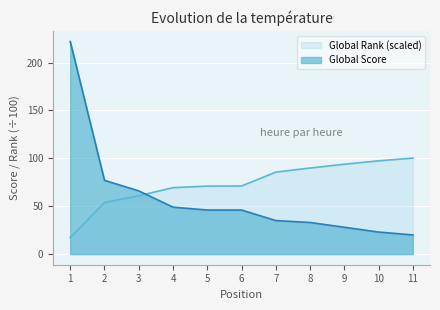

Which series has the largest range (max minus min)?

Global Score